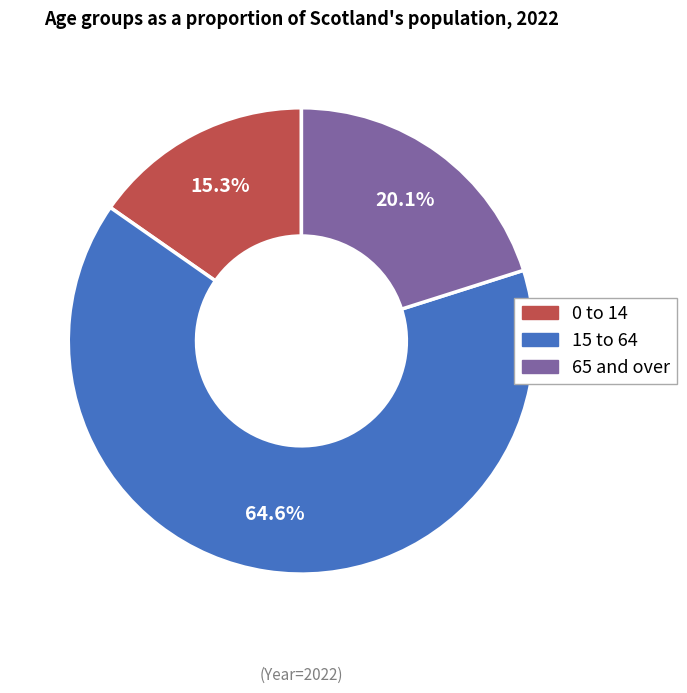

How many slices are in this pie chart?

3